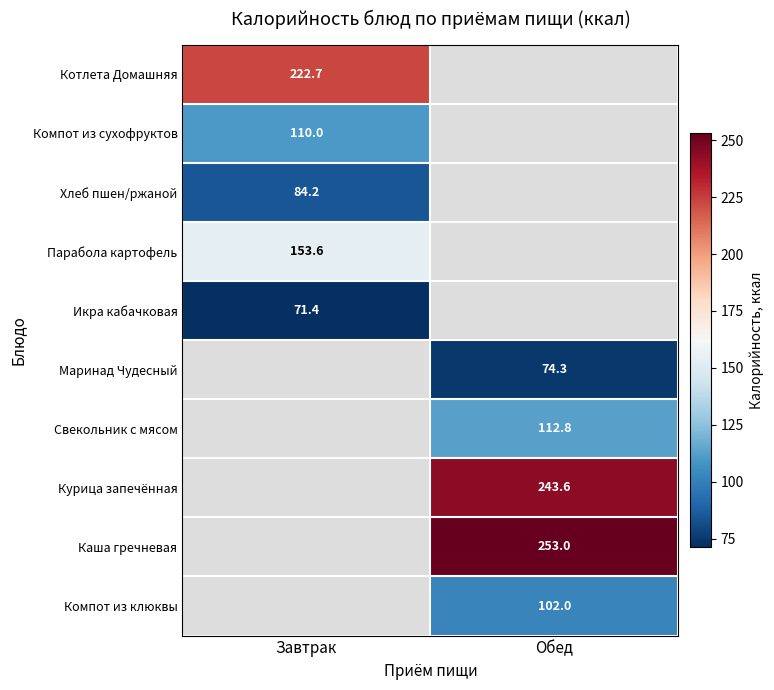

The Каша гречневая series shows 352.8 at Обед. True or false?

False